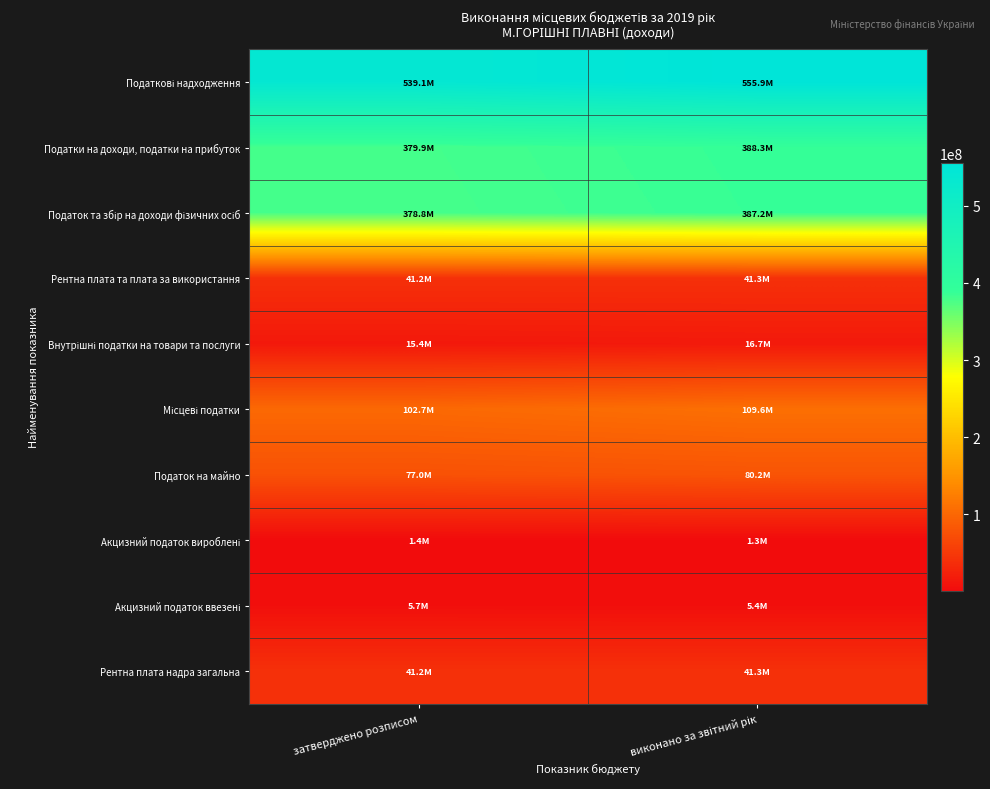

At which category is the sum across all series the highest?

виконано за звітний рік